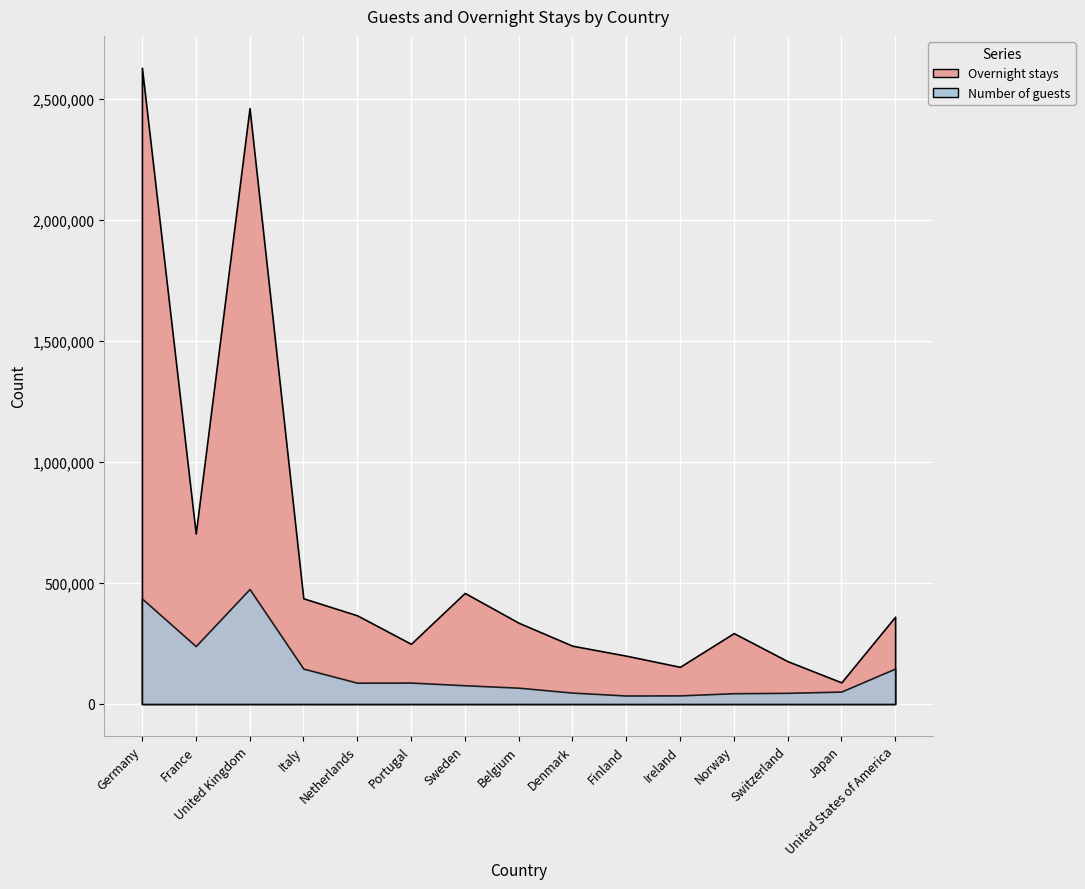

How many data points in Overnight stays are above 335631?

7